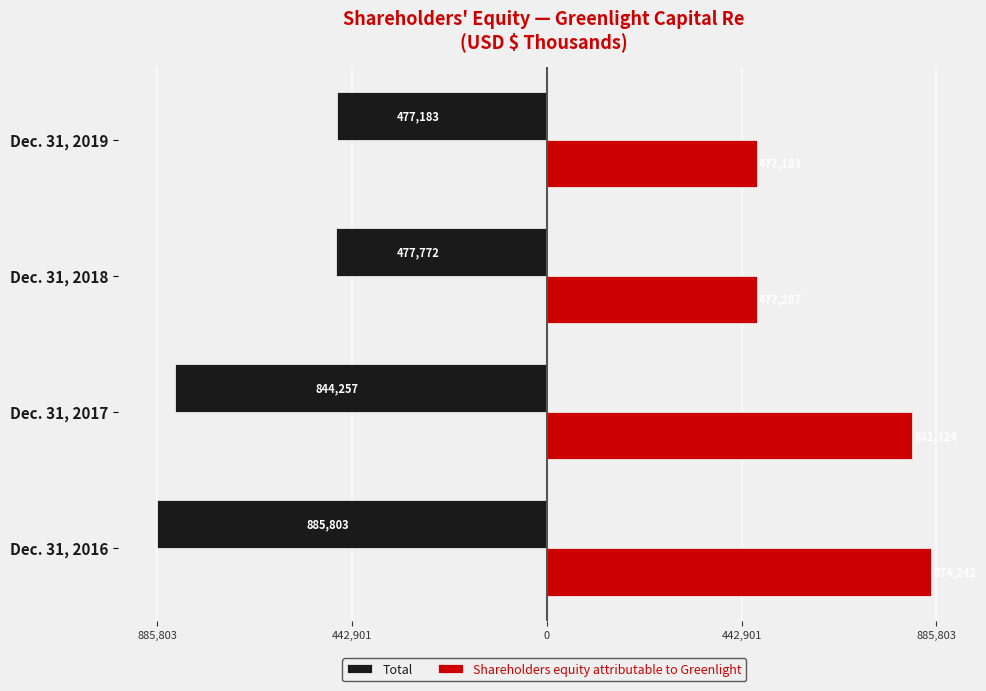

What is the difference between the maximum and second lowest values in the Total series?

367074